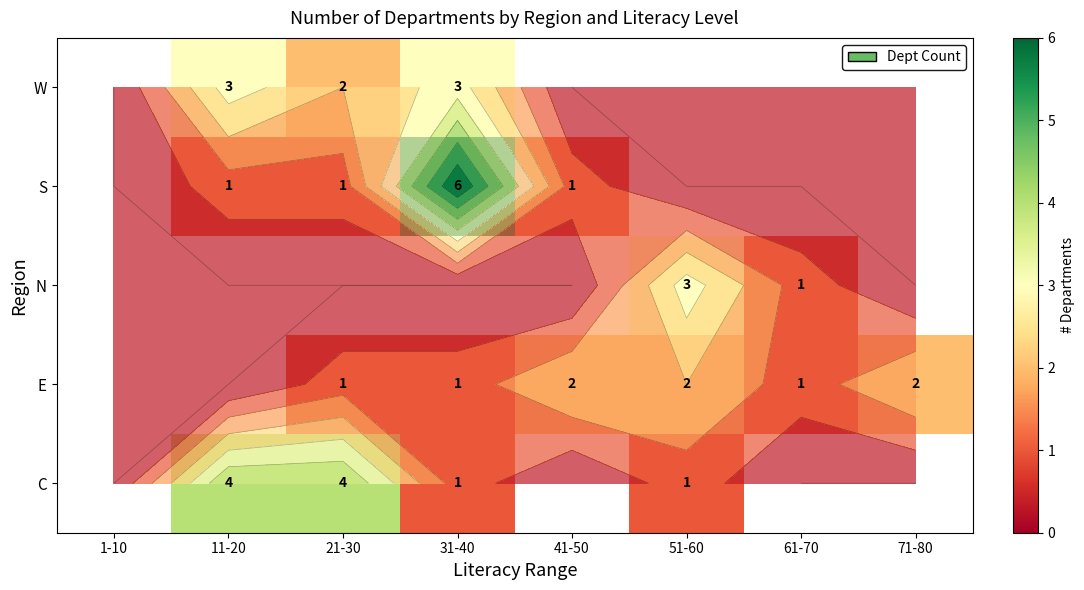

Which label corresponds to the largest value in the chart?

31-40